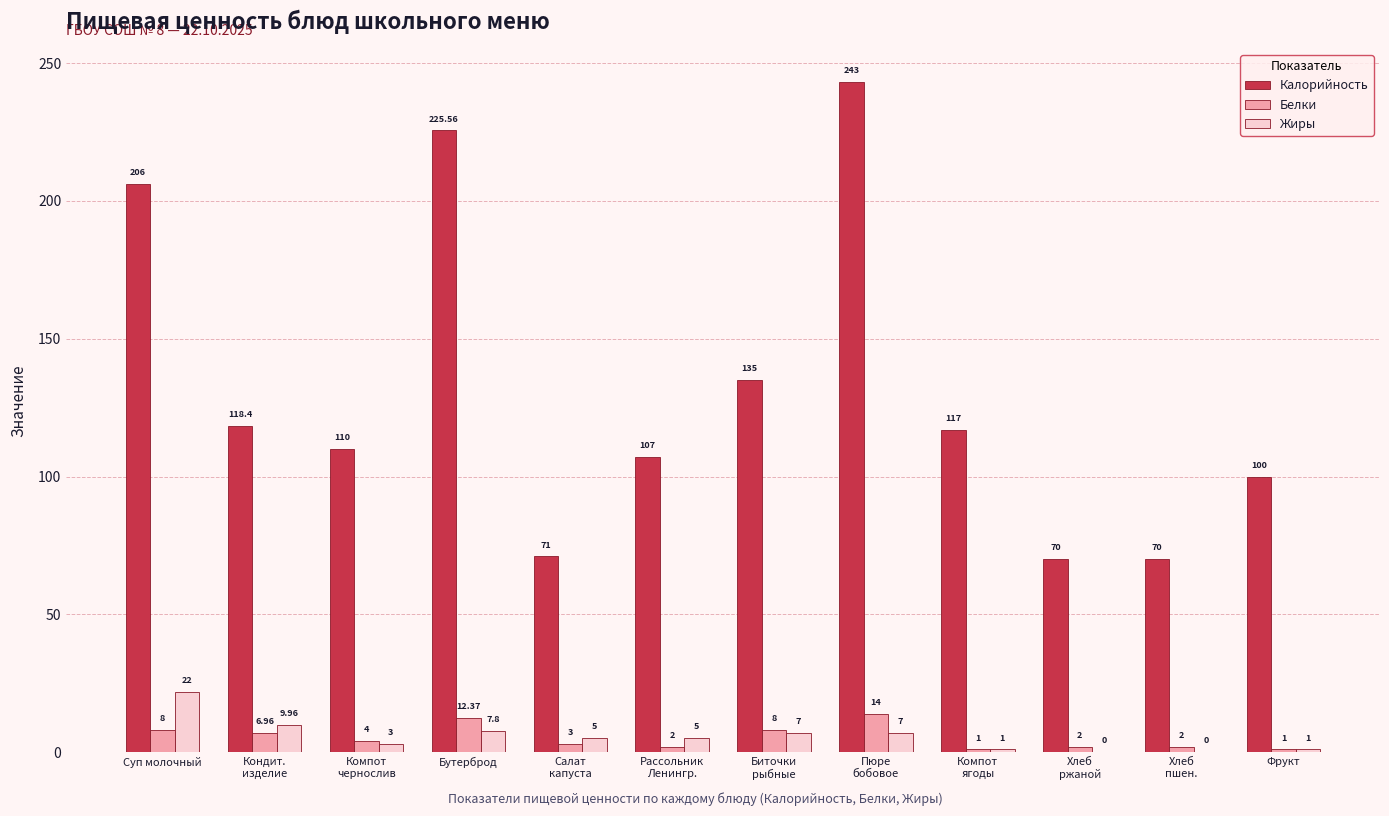

Reading left to right, extract all data points from this chart.

Калорийность: 206.0	118.4	110.0	225.6	71.0	107.0	135.0	243.0	117.0	70.0	70.0	100.0
Белки: 8.0	7.0	4.0	12.4	3.0	2.0	8.0	14.0	1.0	2.0	2.0	1.0
Жиры: 22.0	10.0	3.0	7.8	5.0	5.0	7.0	7.0	1.0	0.0	0.0	1.0